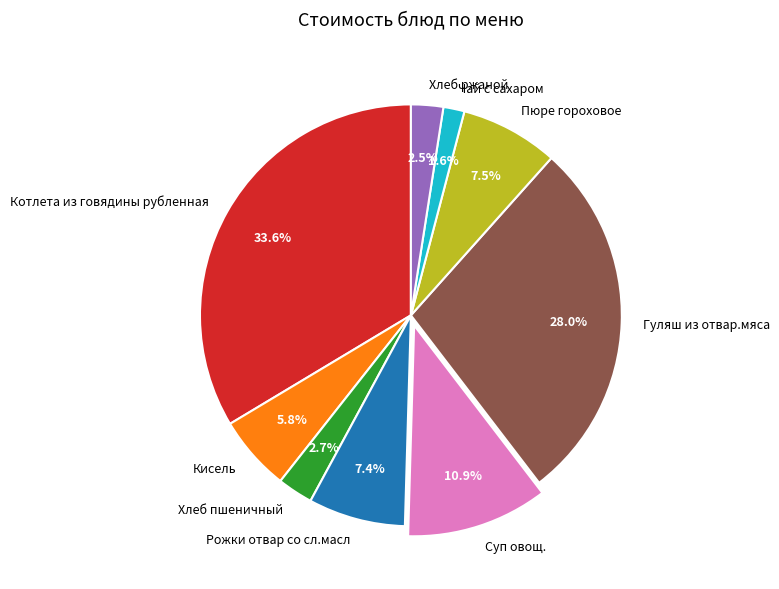

To the nearest percent, what is the difference between the largest and smallest slice percentages?

32%